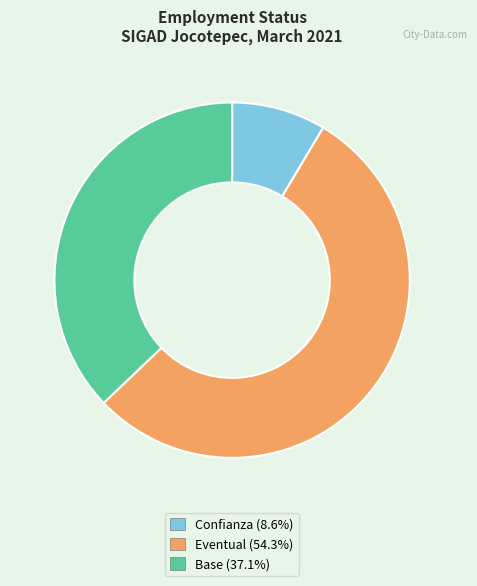

What is the smallest slice in the pie chart?

Confianza